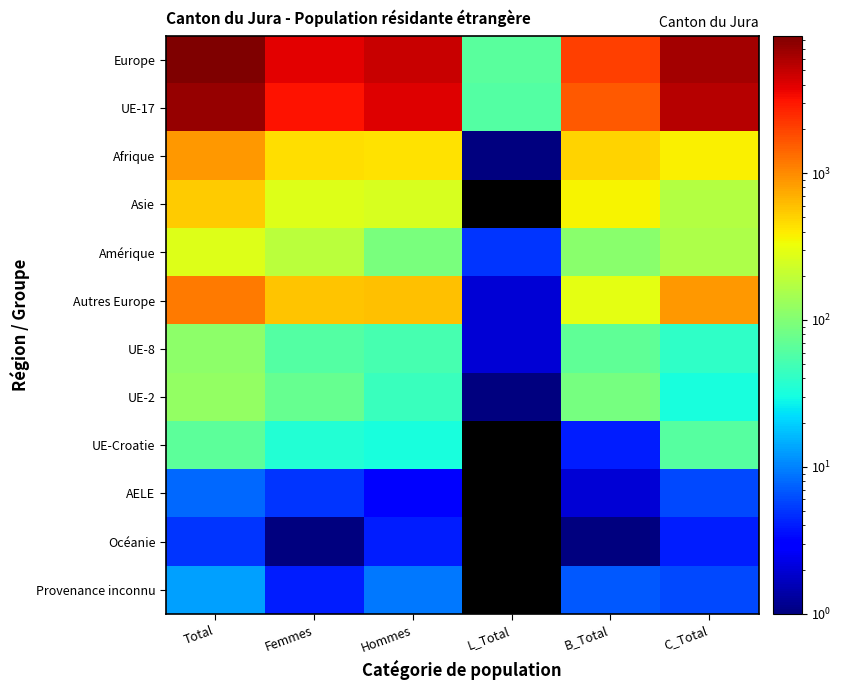

What is the sum of the Amérique values at Hommes and Total?

364.0